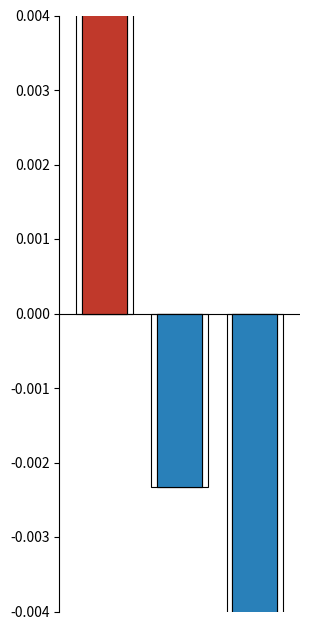

Are the bars grouped side by side (vs. stacked)?

No